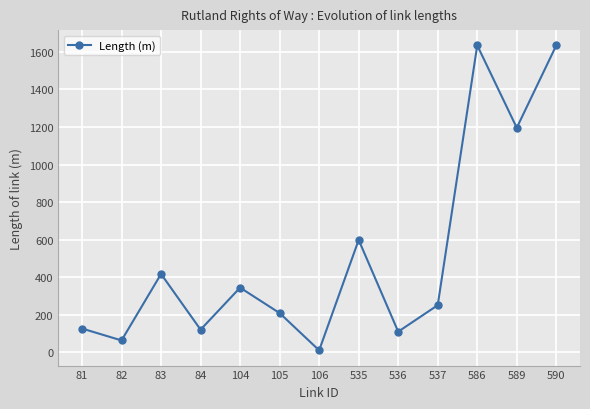

Is this an area chart (filled region under the line)?

No